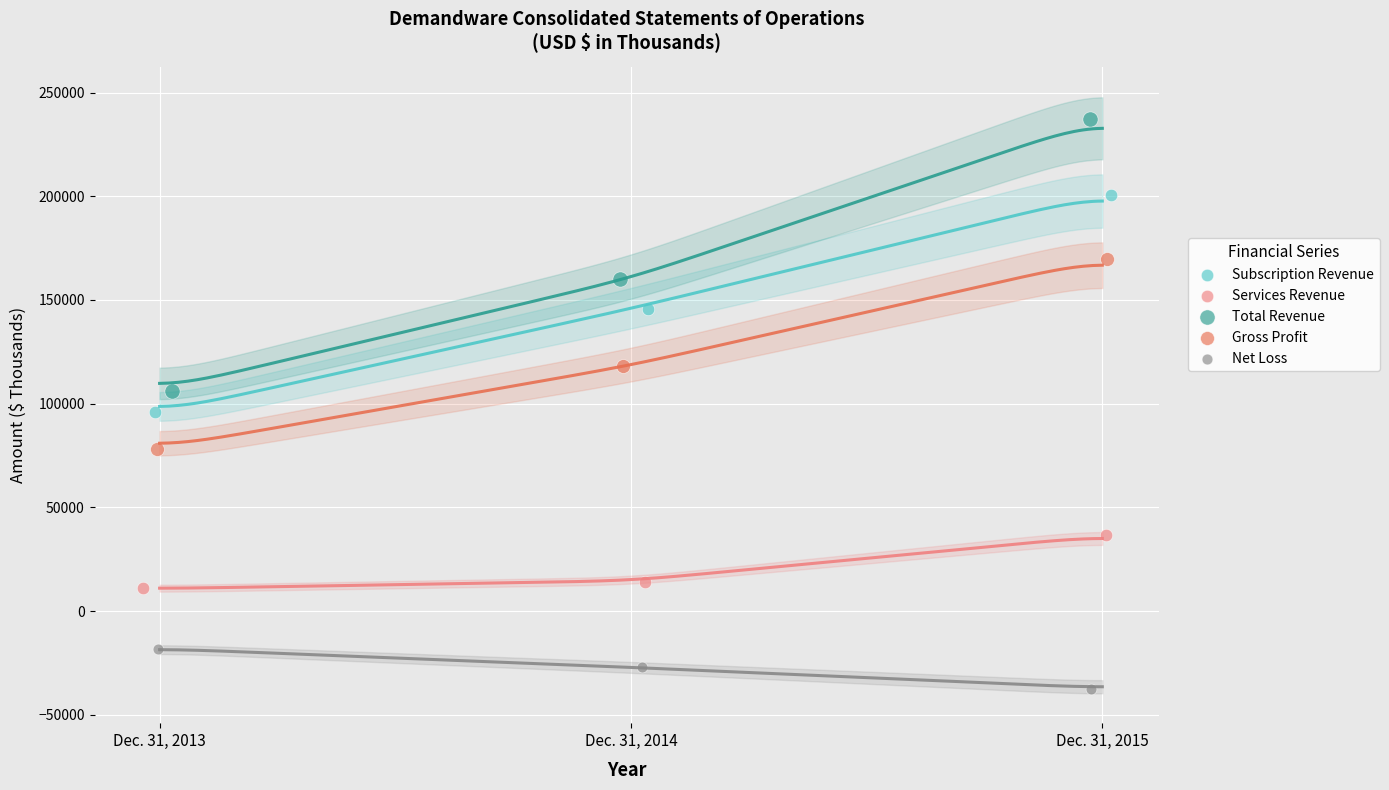

Which series reaches the maximum Y coordinate?

Total Revenue